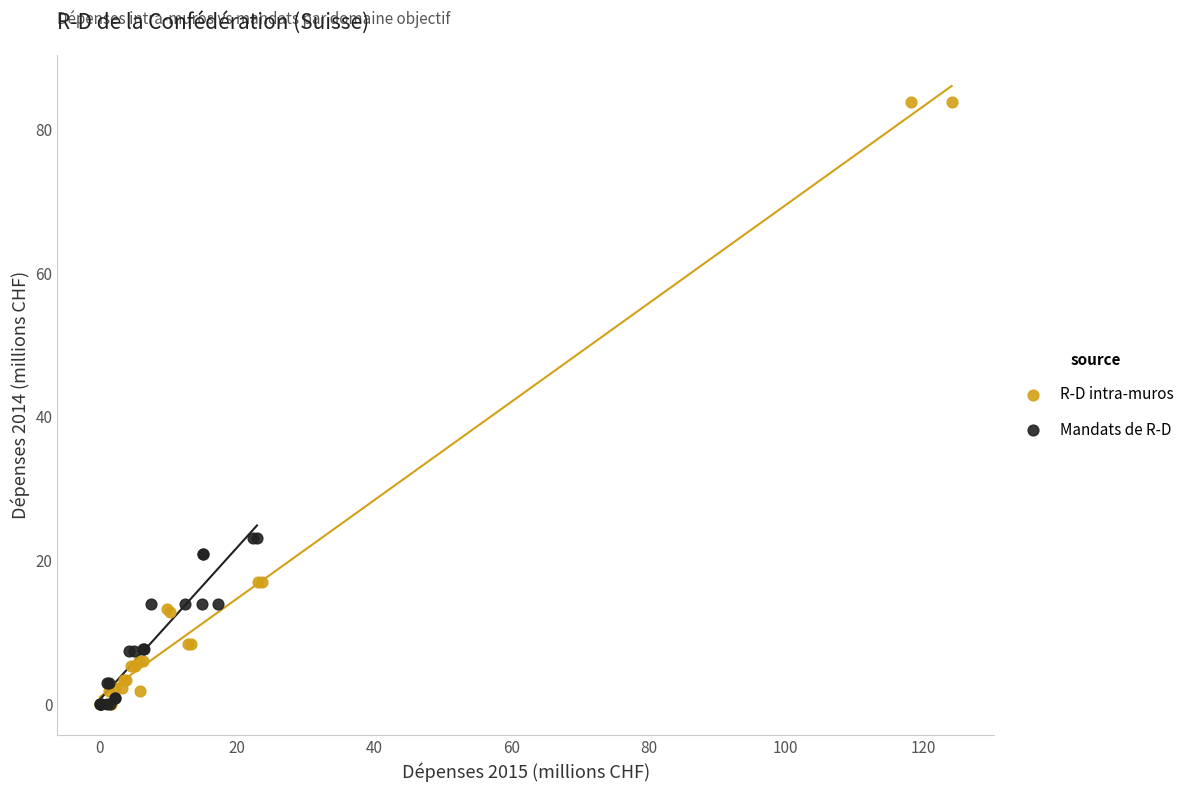

Which series contains the highest Y value?

R-D intra-muros